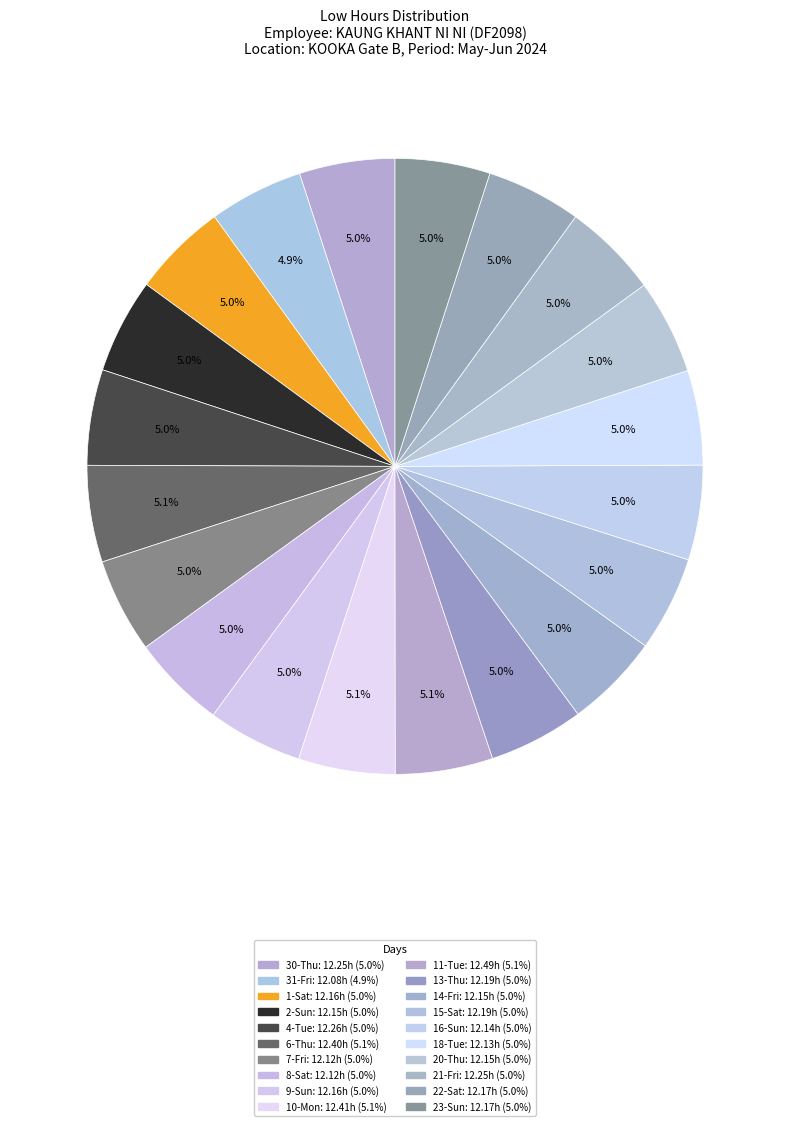

To the nearest percent, what percentage of the pie is 15-Sat?

5%